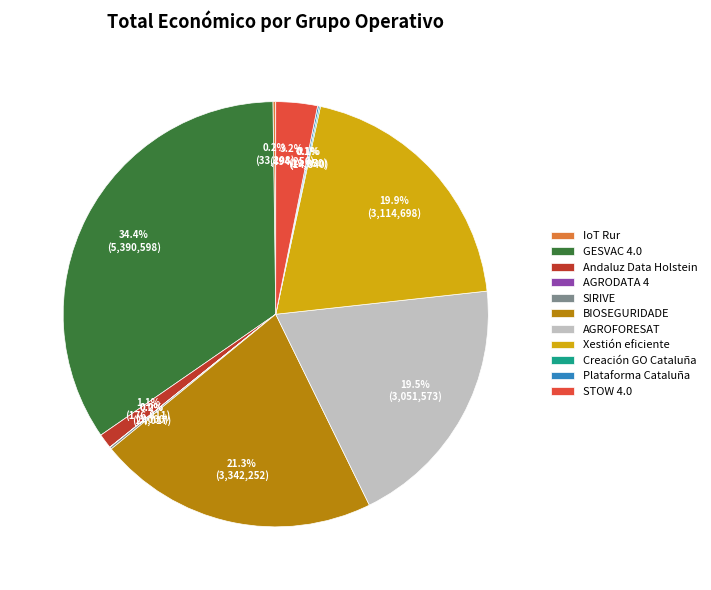

To the nearest percent, what percentage of the pie is GESVAC 4.0?

34%